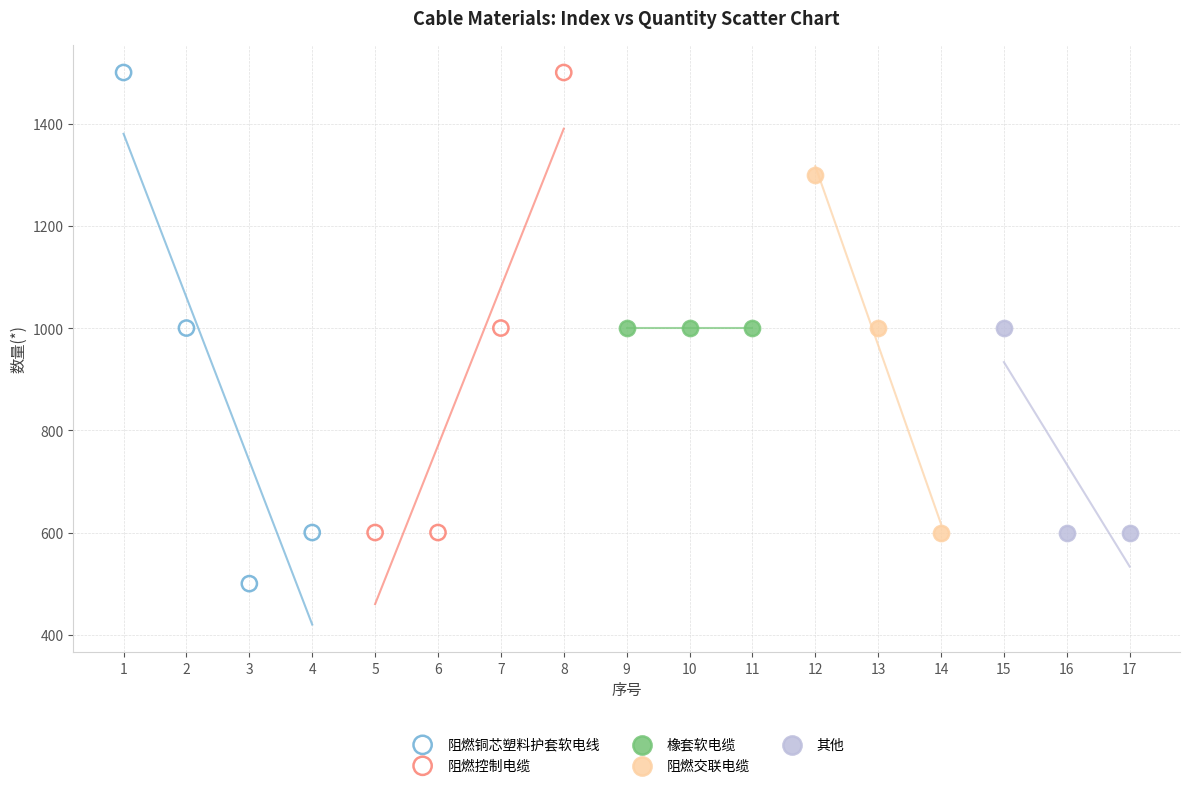

Which series reaches the minimum Y coordinate?

阻燃铜芯塑料护套软电线